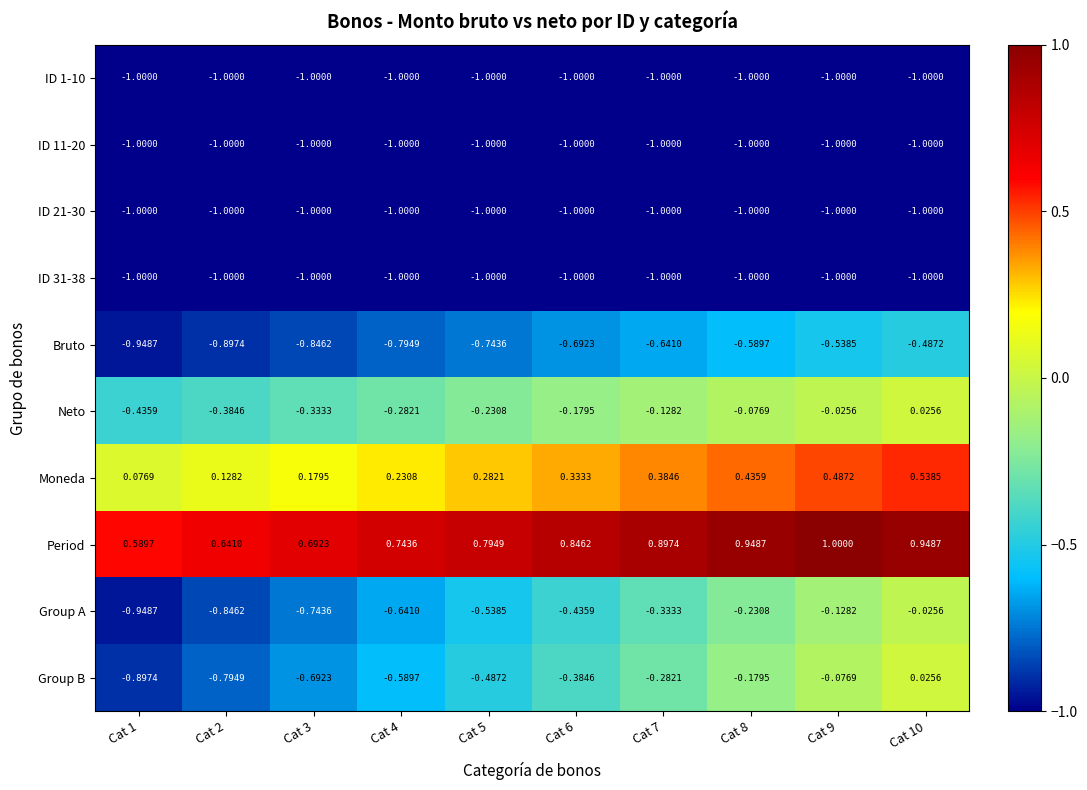

Which series has the largest range (max minus min)?

Group A